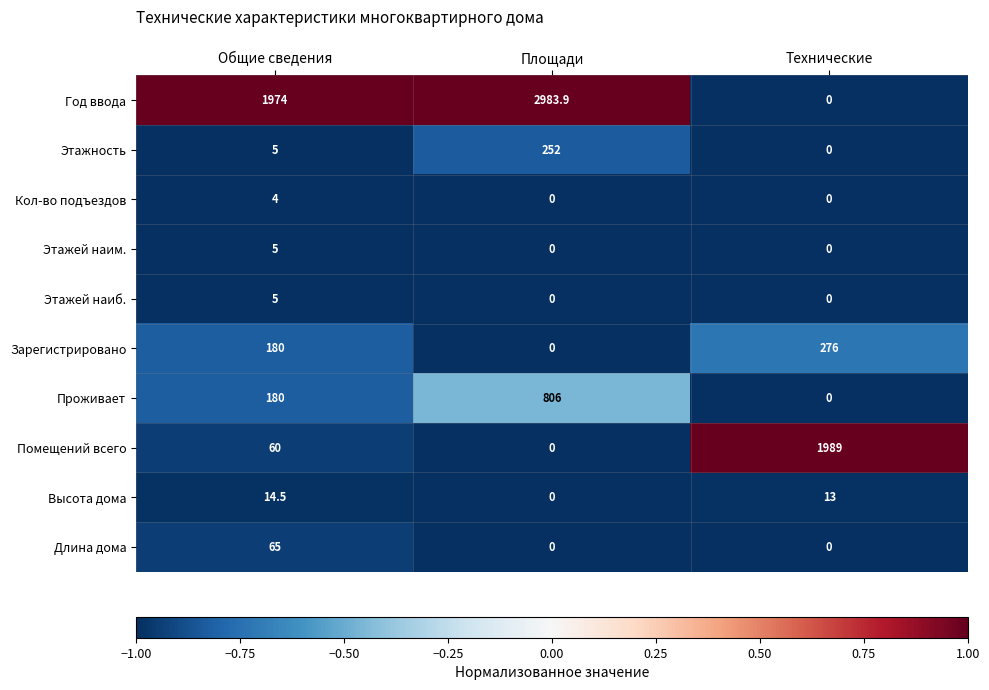

What is the sum of all Зарегистрировано values?

456.0